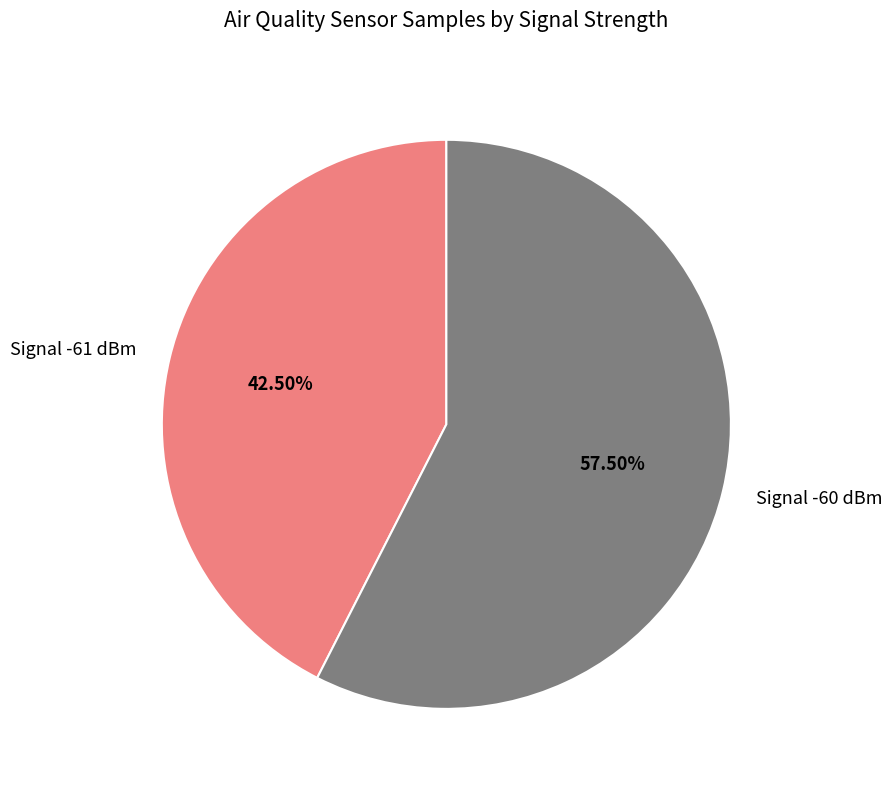

How many segments does this pie chart have?

2